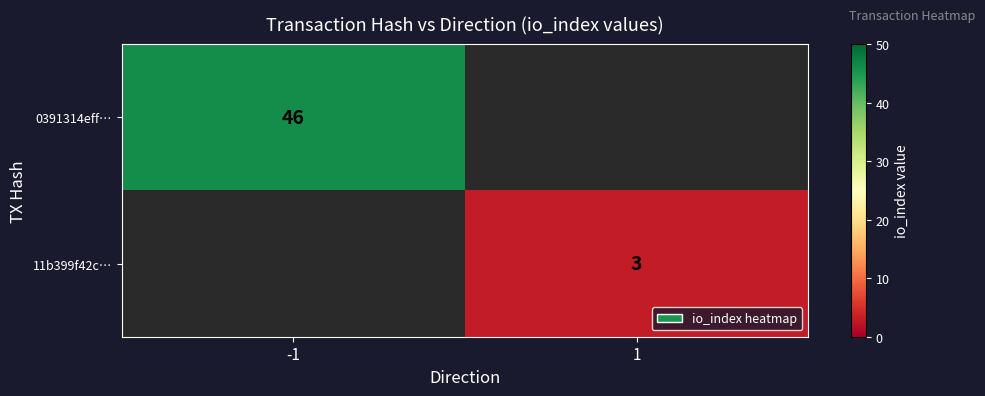

Is the value of 11b399f42c… at 1 greater than the value of 0391314eff… at -1?

No